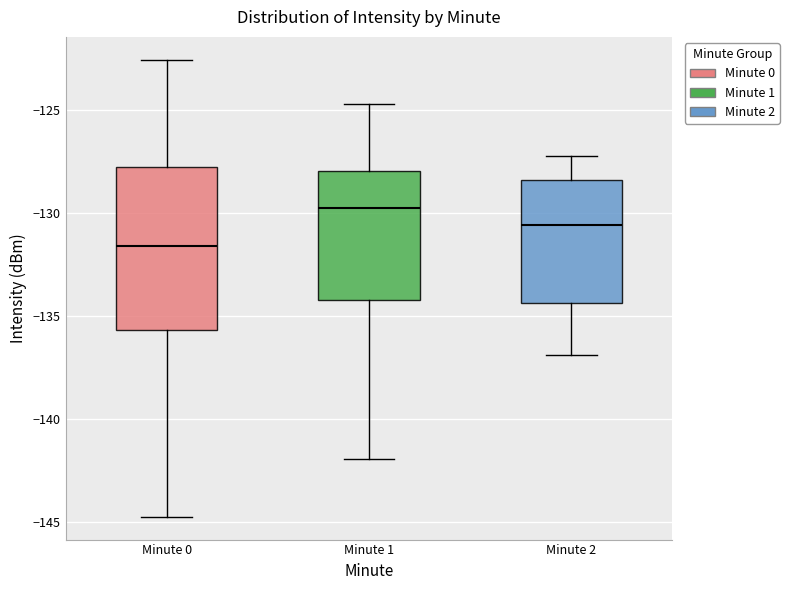

Reading left to right, transcribe this box plot: for each box, give where its median line is, the range the box spans, and where its two whiskers end, as read against the y-axis. The values are not printed on the chart, so give them approximately, as read against the axis.

Minute 0: median -131.5, box -135.5 to -127.5, whiskers -144.5 to -122.5
Minute 1: median -130.0, box -134.0 to -128.0, whiskers -142.0 to -124.5
Minute 2: median -130.5, box -134.5 to -128.5, whiskers -137.0 to -127.0